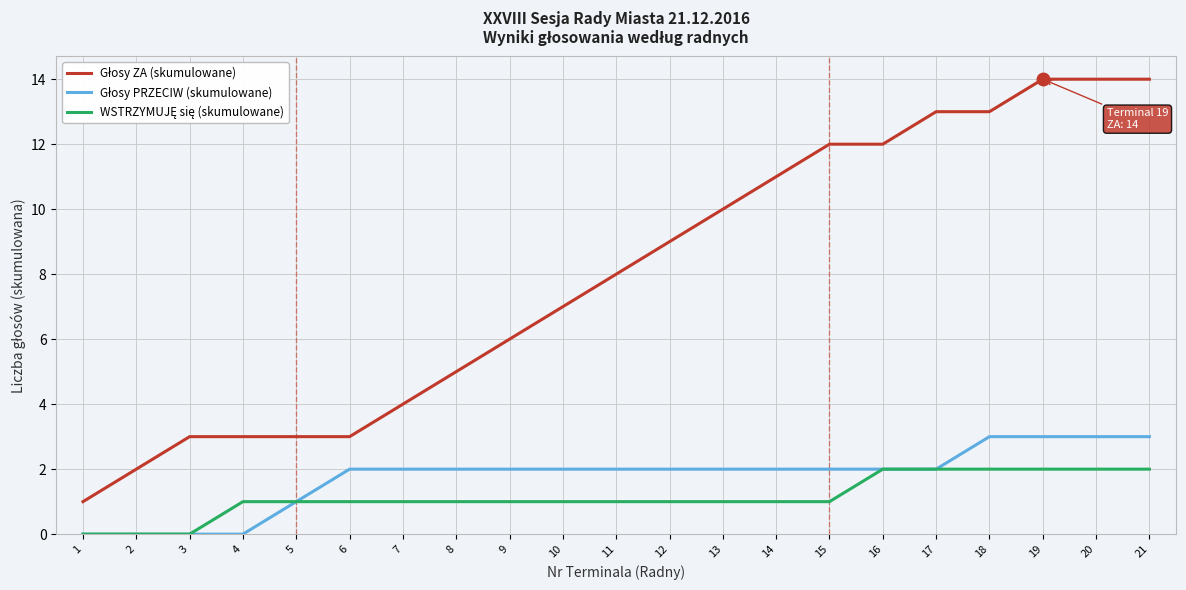

What is the difference between the highest and lowest values at 16?

10